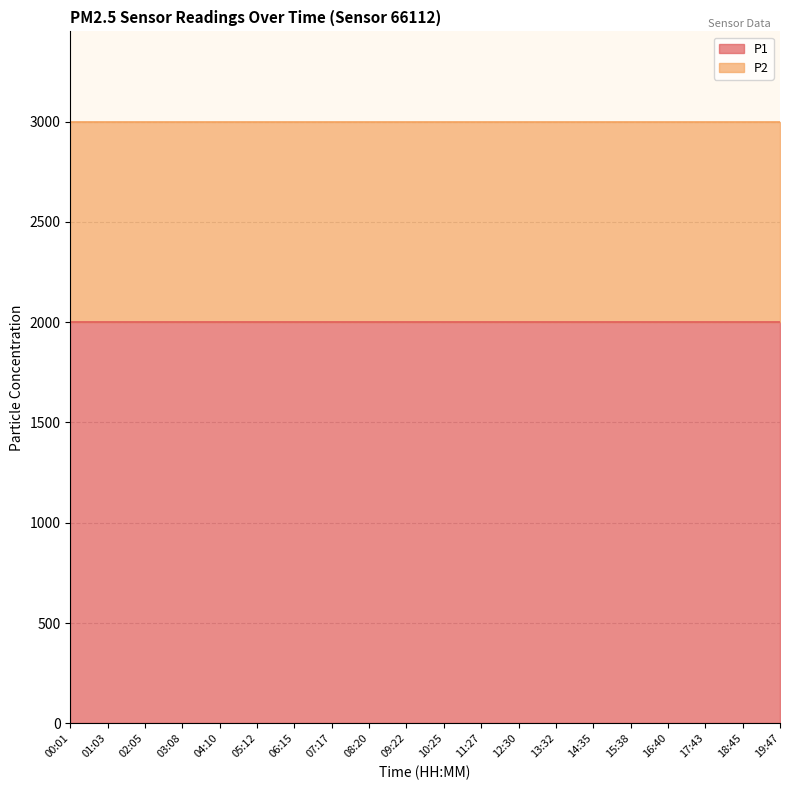

True or false: P2 and P1 intersect in this chart.

False